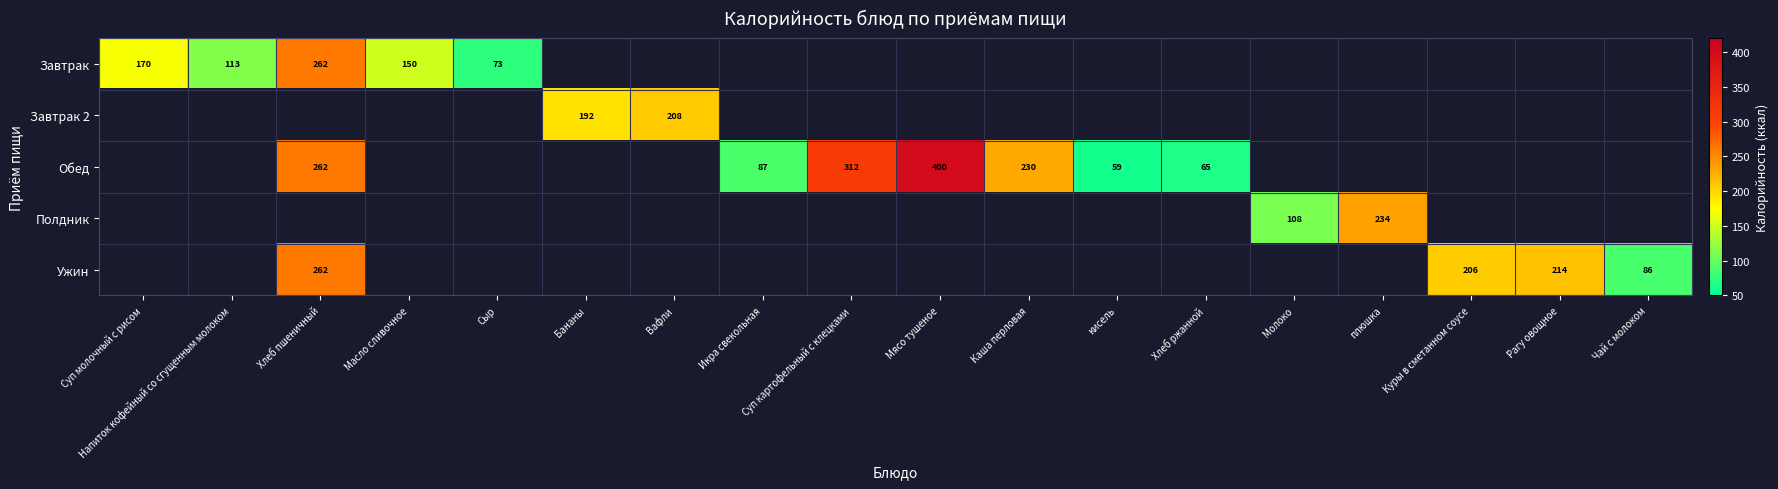

Is it true that Завтрак 2 equals 192.0 at Бананы?

True